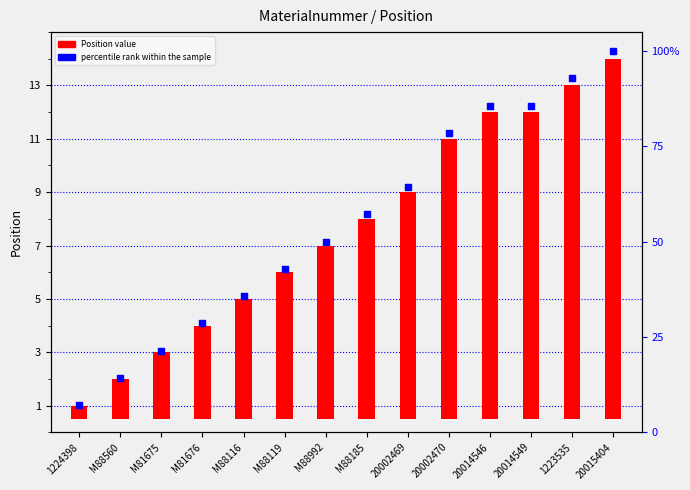

Which series contains the lowest Y value?

Position value